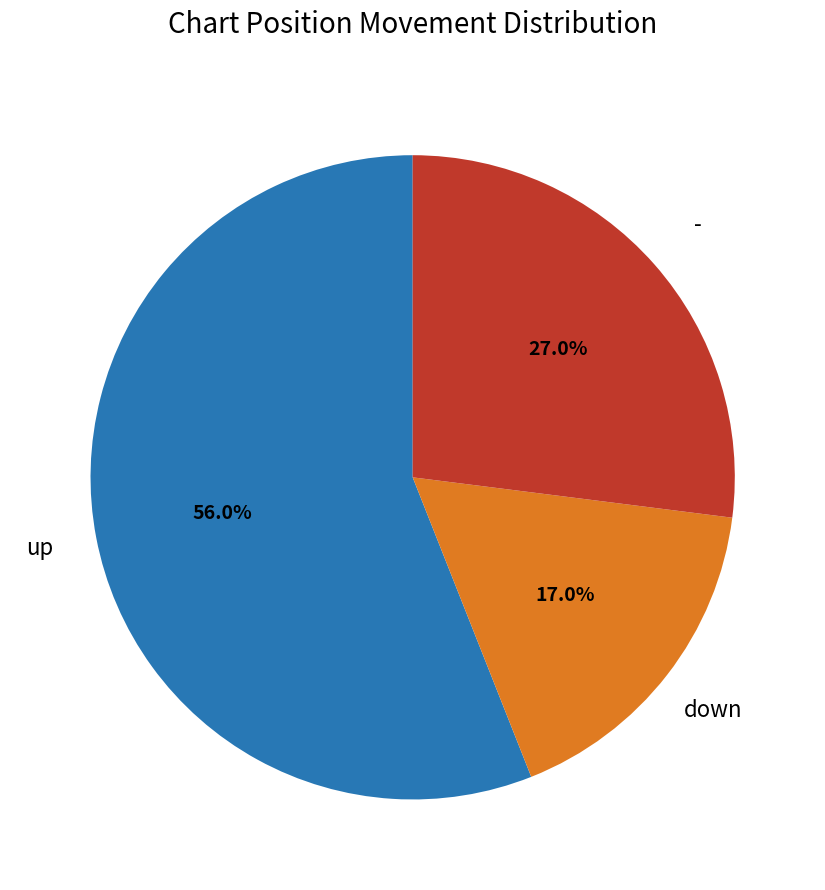

Is there a majority slice in this chart?

Yes